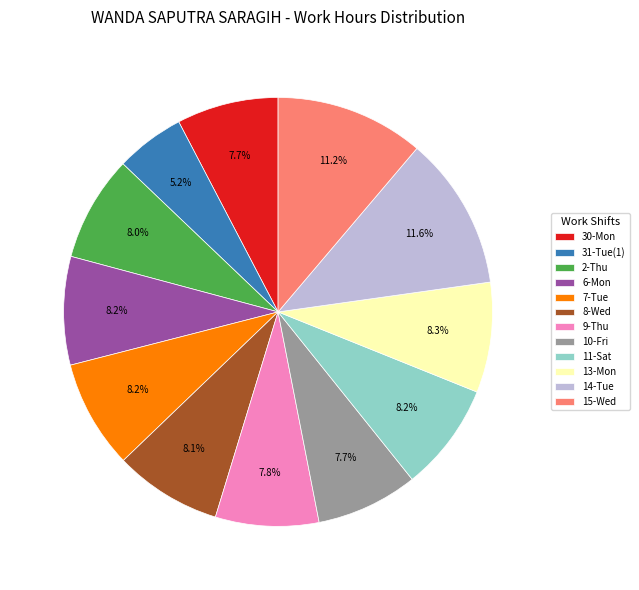

Is it true that 8-Wed is 8% of the pie?

True